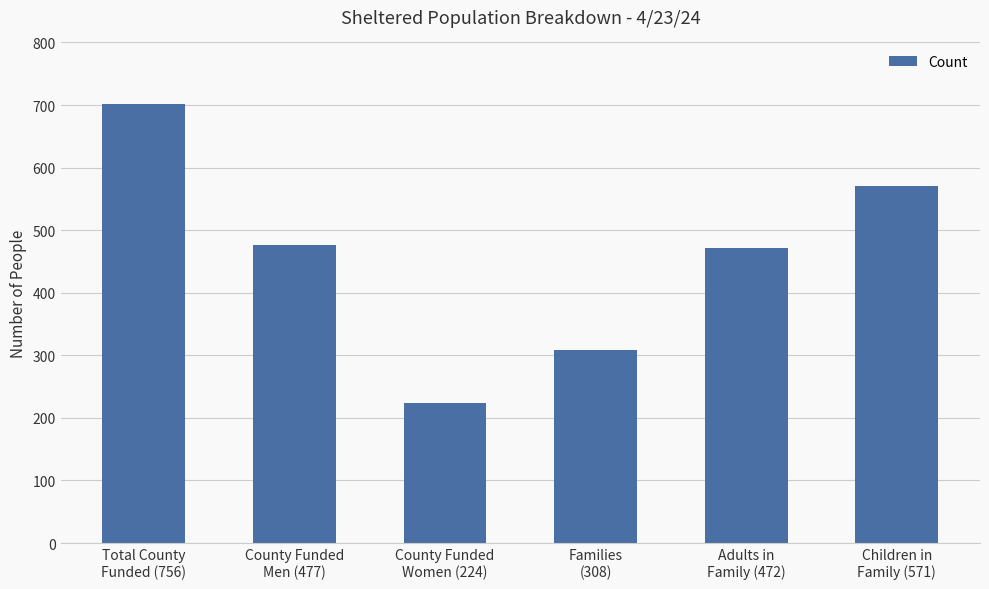

Reading left to right, list all the values displayed in this chart.

Total County
Funded (756)=701	County Funded
Men (477)=477	County Funded
Women (224)=224	Families
(308)=308	Adults in
Family (472)=472	Children in
Family (571)=571